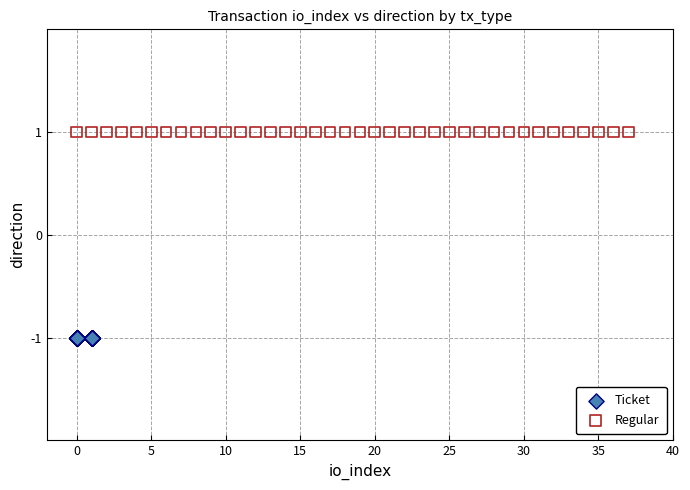

What are all the series names shown in the legend?

Ticket, Regular